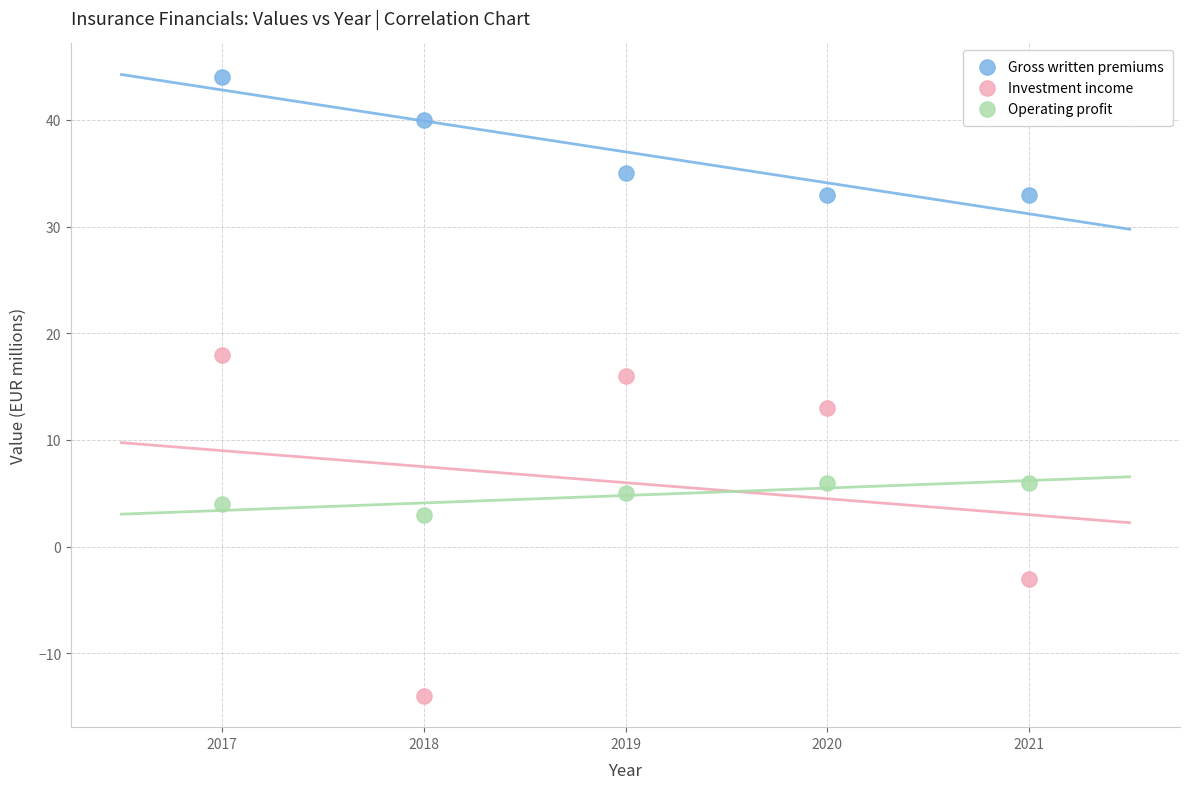

What are all the series names shown in the legend?

Gross written premiums, Investment income, Operating profit